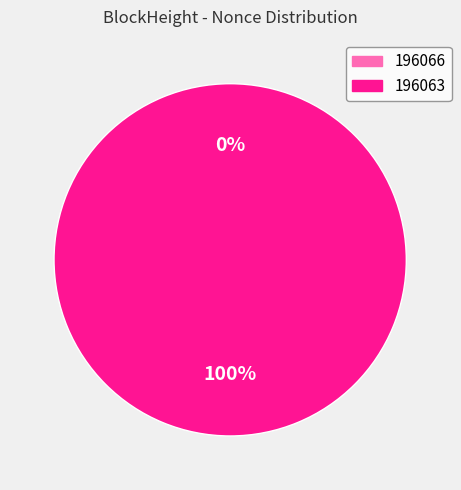

What percentage do 196063 and 196066 together represent?

100.0%